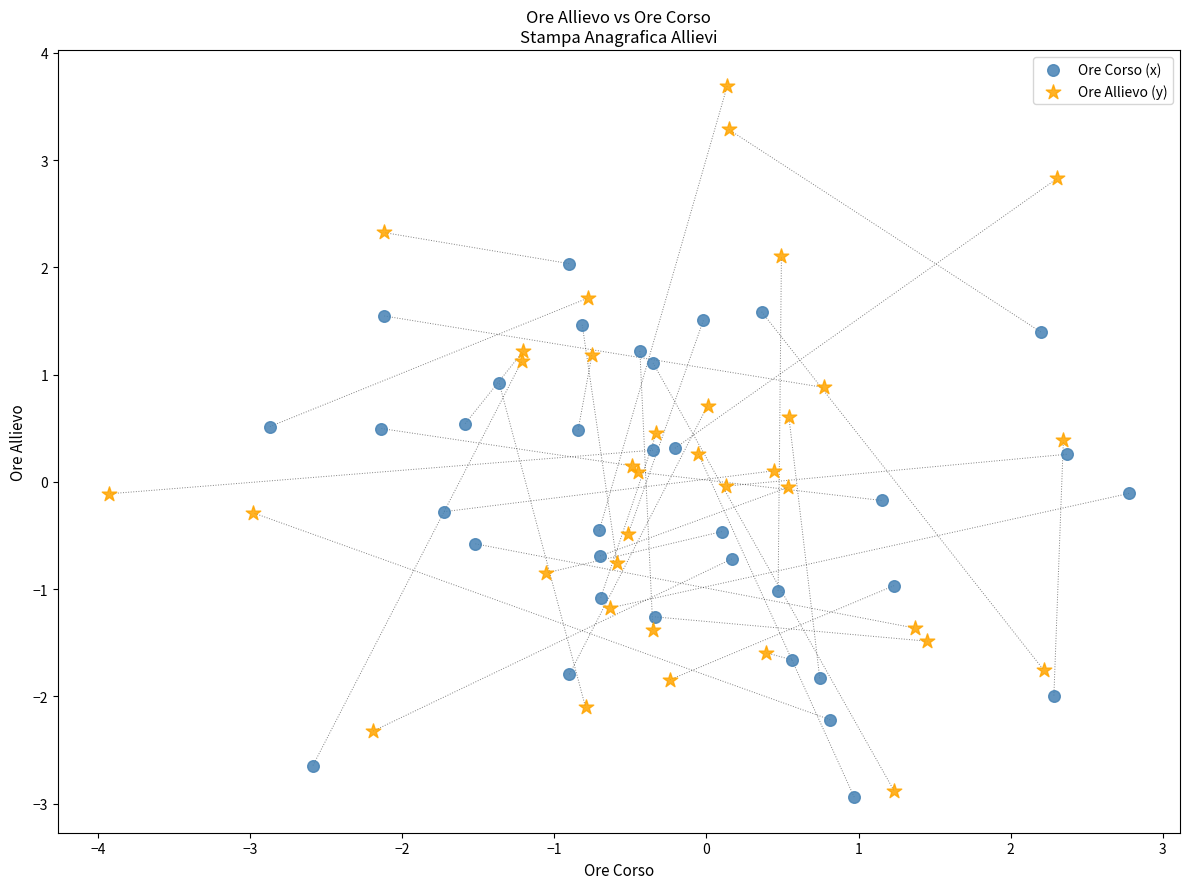

Which series has the widest spread of Y values?

Ore Allievo (y)